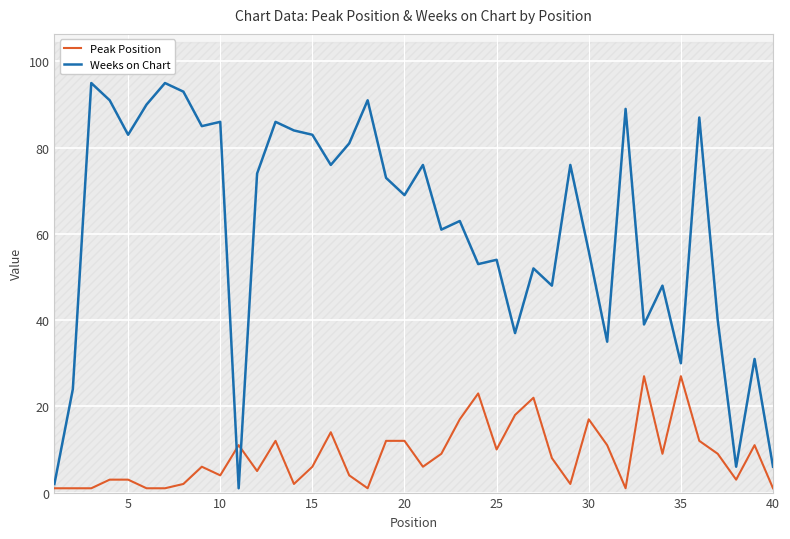

Is it true that Weeks on Chart equals 56 at 30?

True